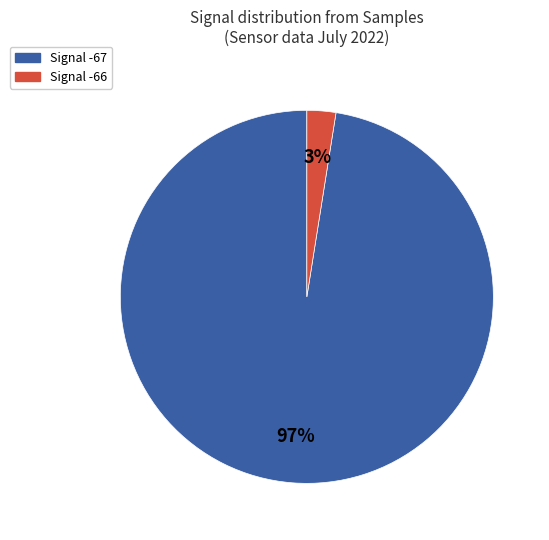

Between Signal -67 and Signal -66, which is larger?

Signal -67